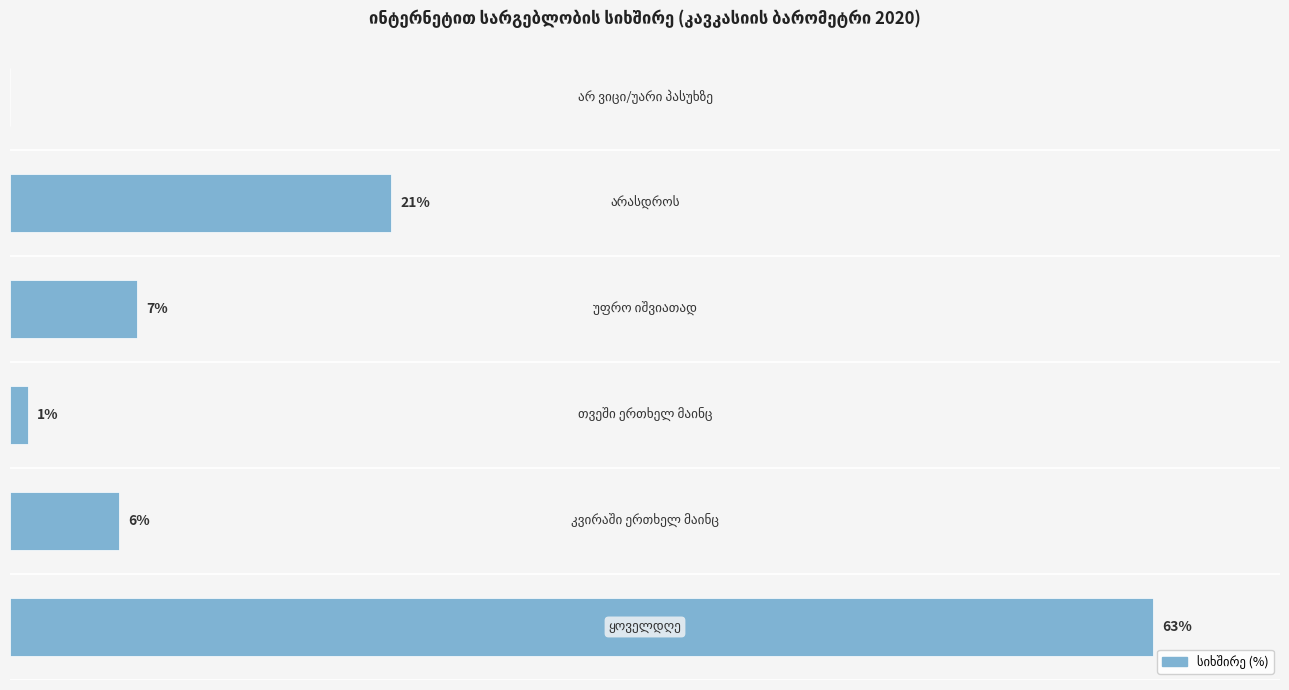

Are the bars horizontal?

Yes